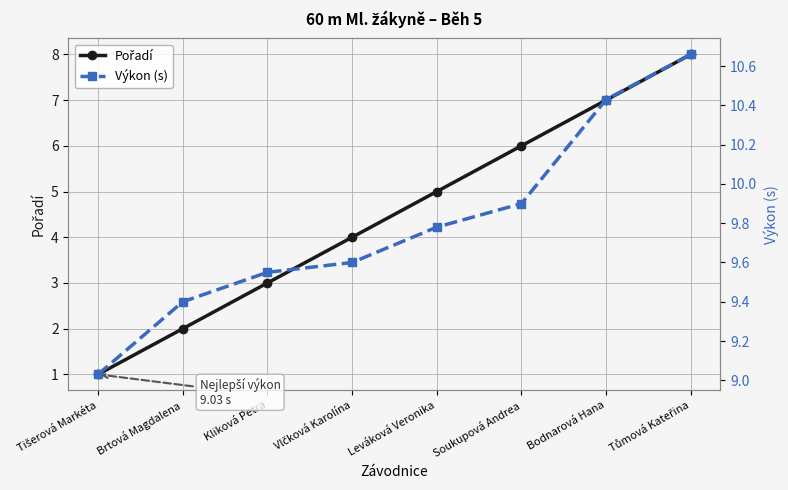

Is this an area chart (filled region under the line)?

No